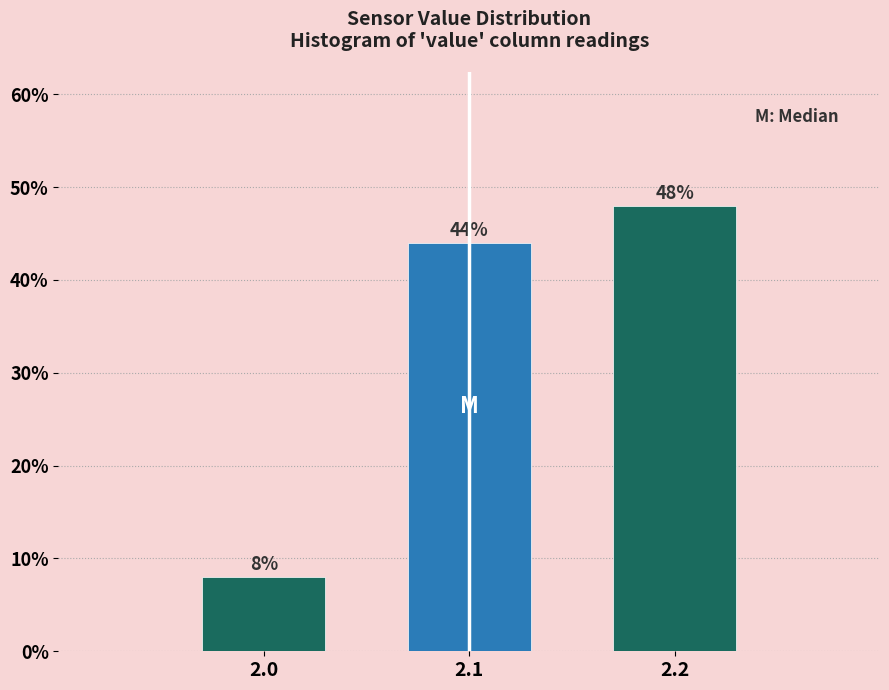

Reading left to right, list all the values displayed in this chart.

2.0=8	2.1=44	2.2=48